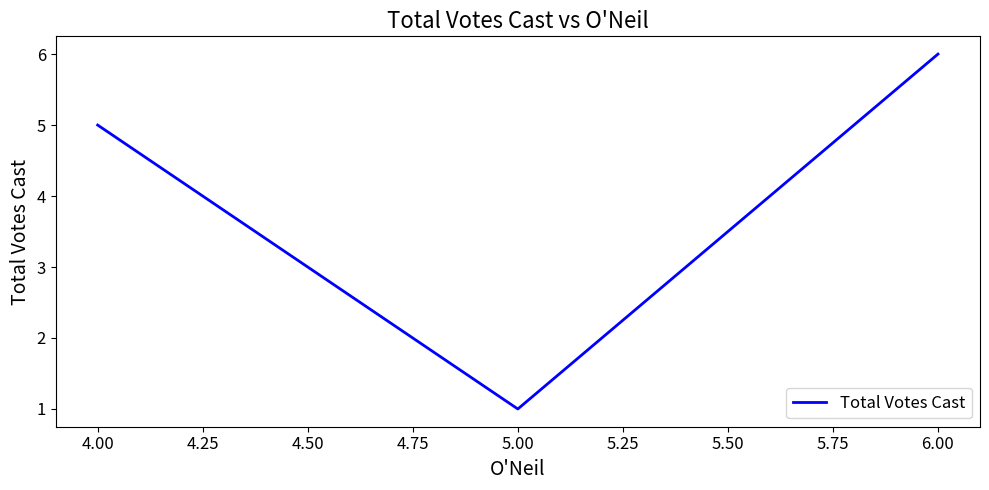

How many lines are shown in the chart?

1